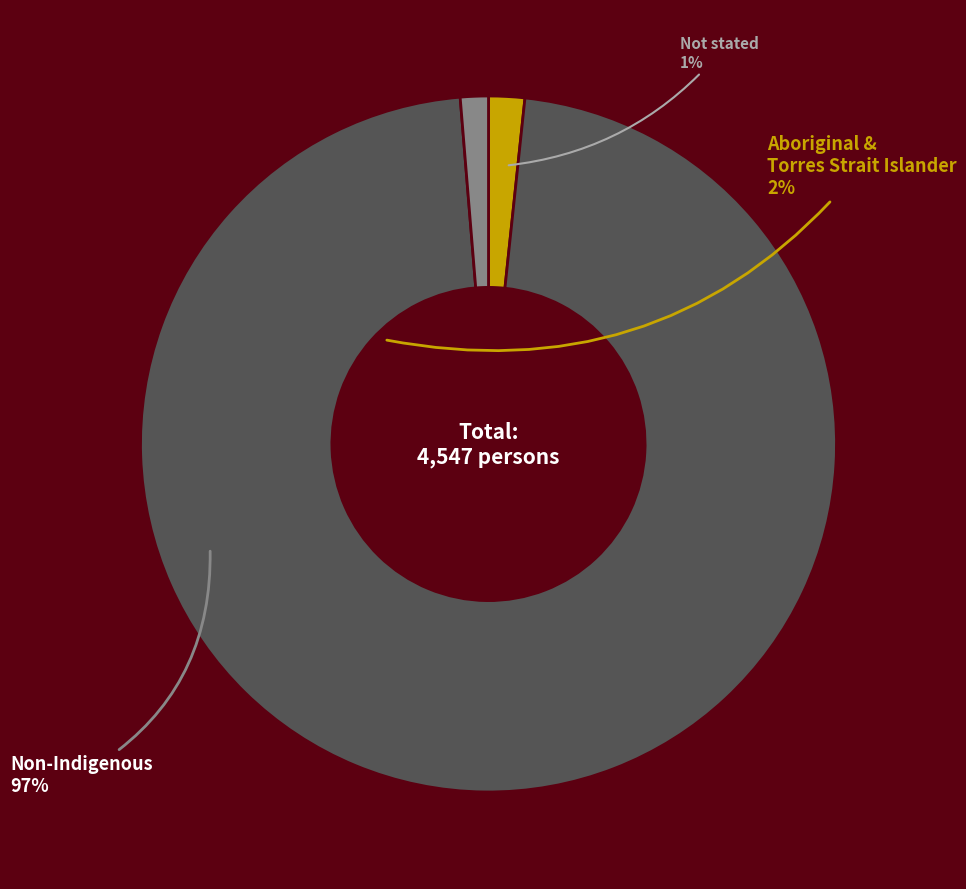

How many slices are in this pie chart?

3